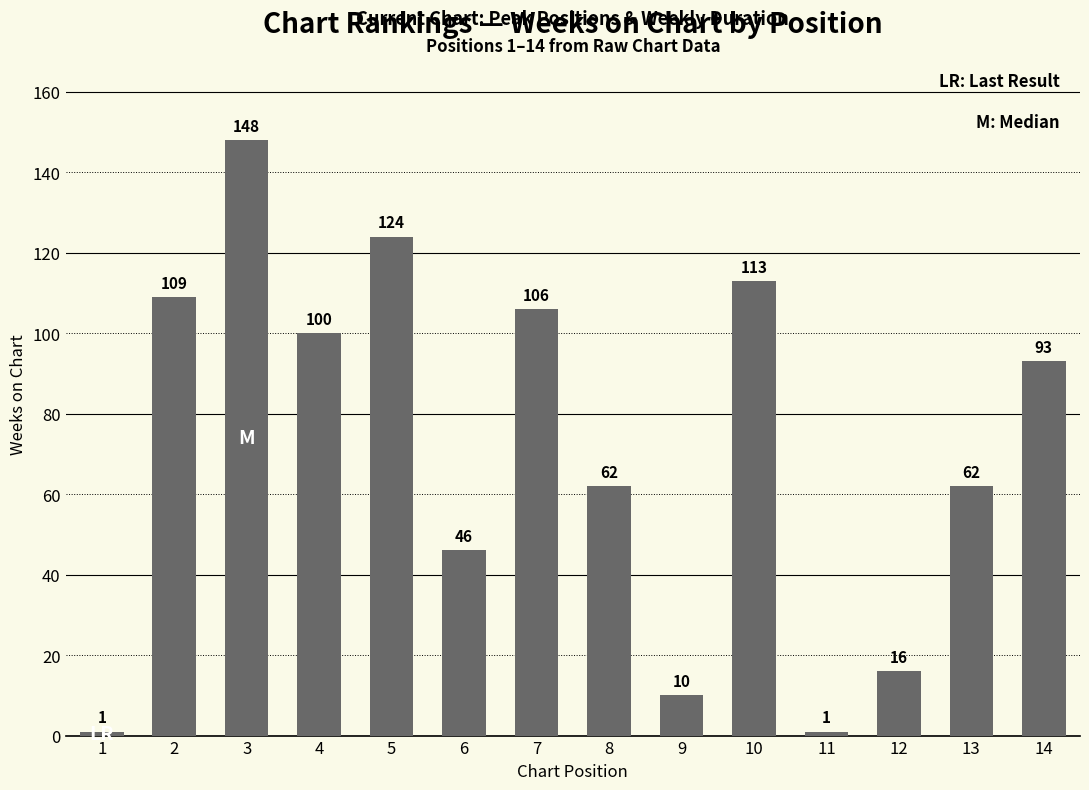

Where does the data first go above 93?

2